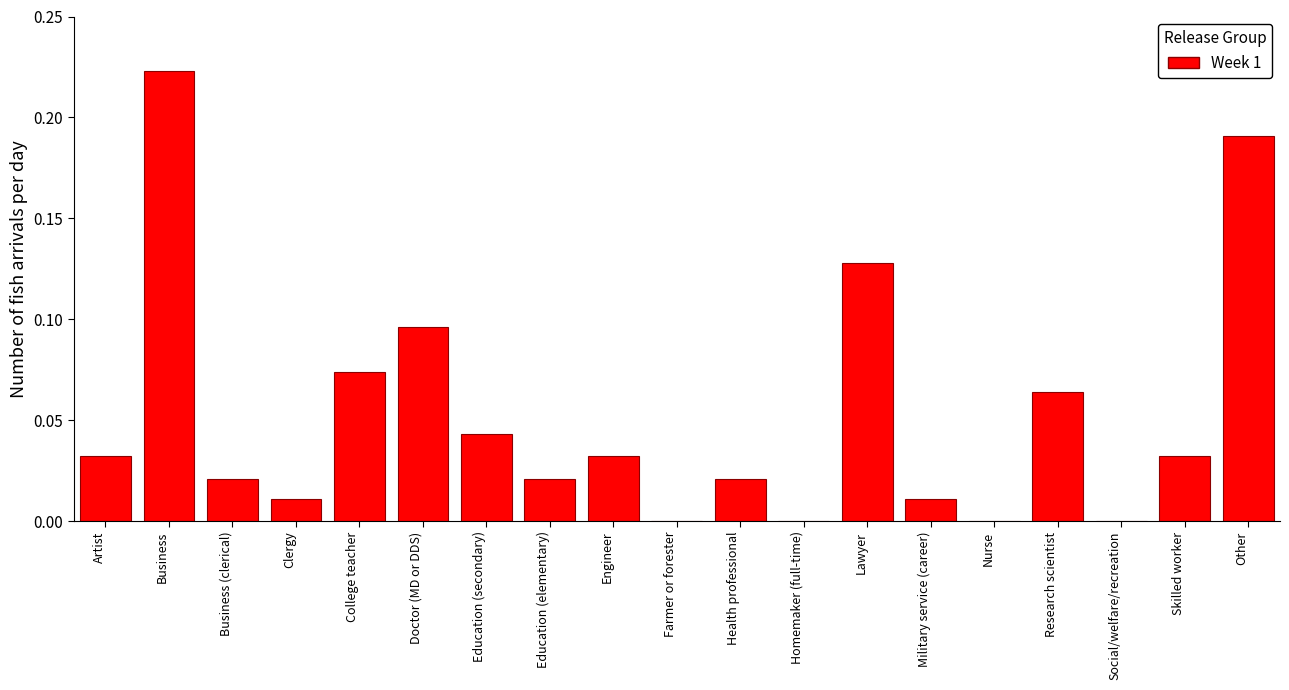

Which label corresponds to the largest value in the chart?

Business